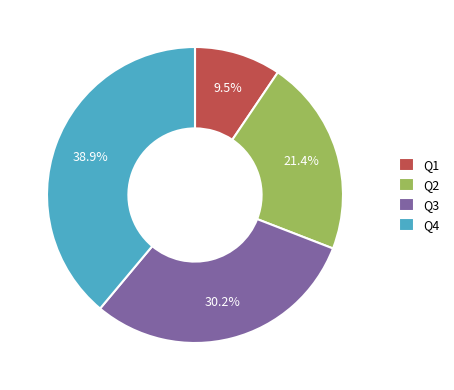

What is the total percentage of Q1 and Q2?

30.9%